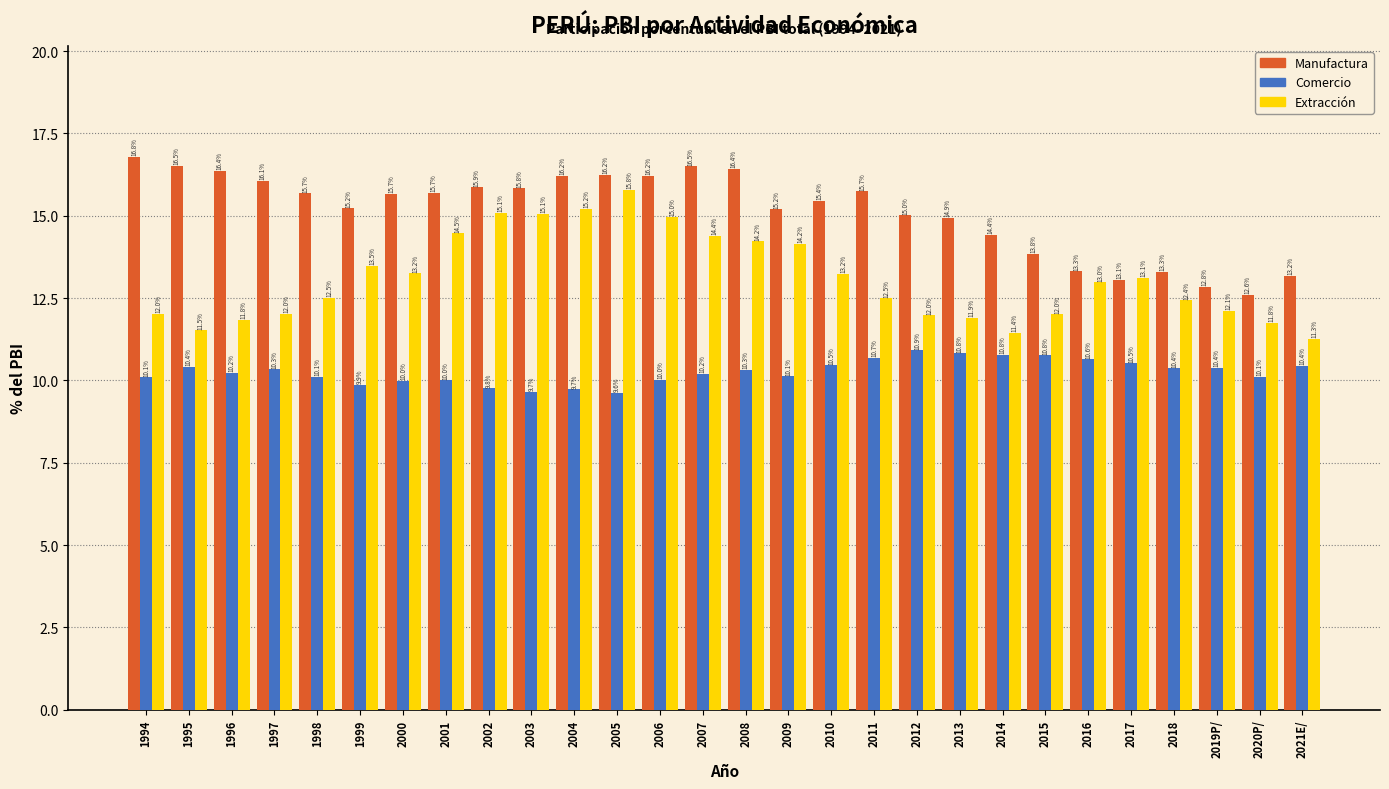

What is the difference between the second highest and second lowest values in the Extracción series?

3.8